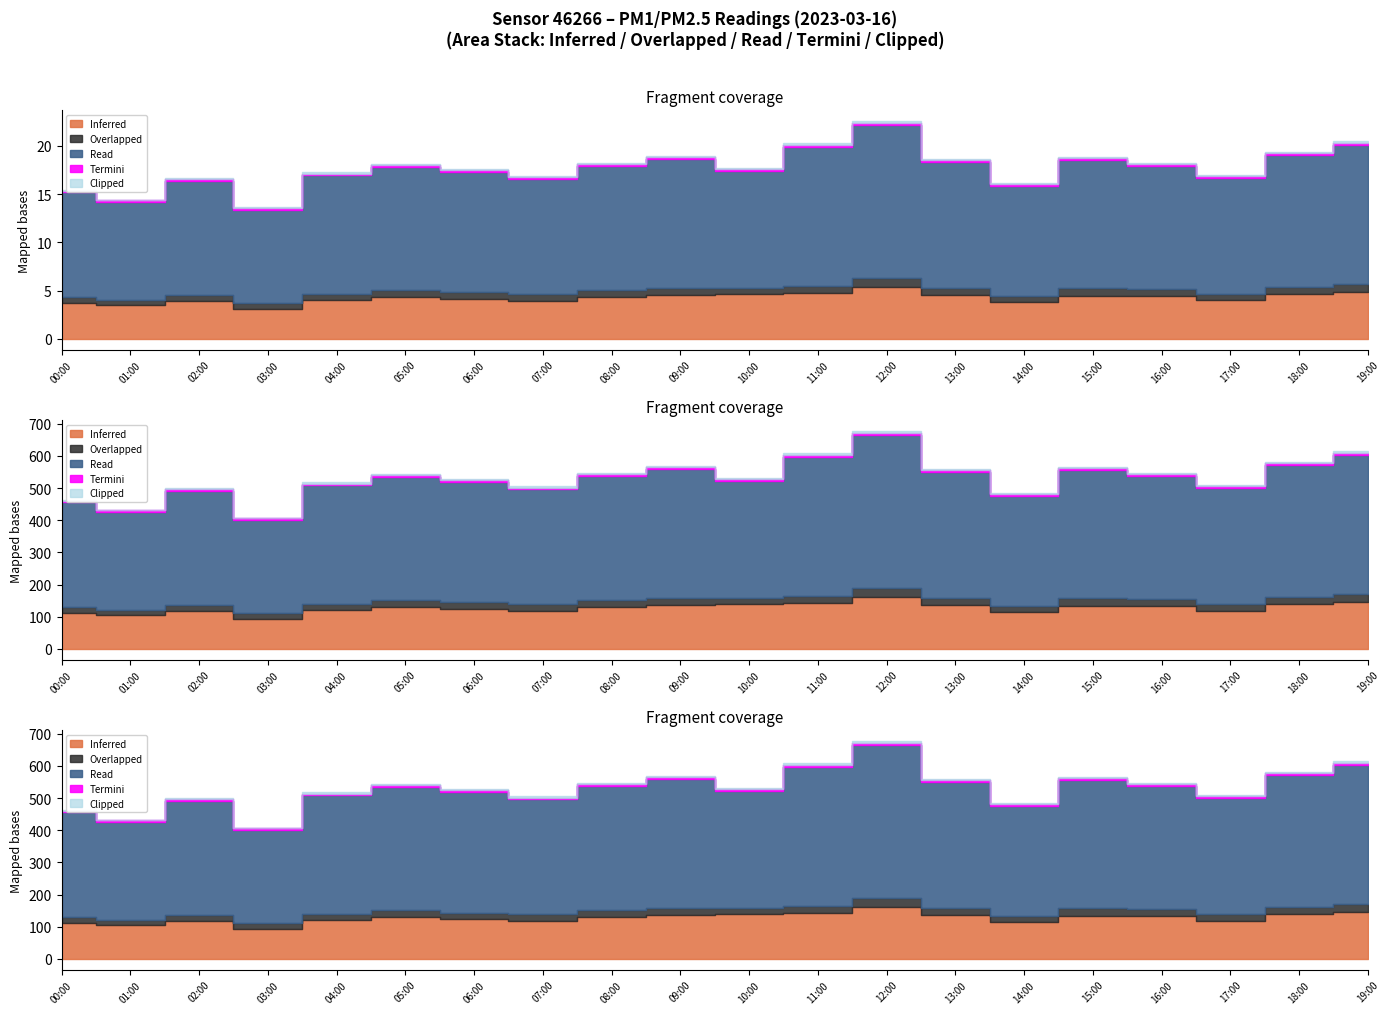

Does the chart have visible grid lines?

No